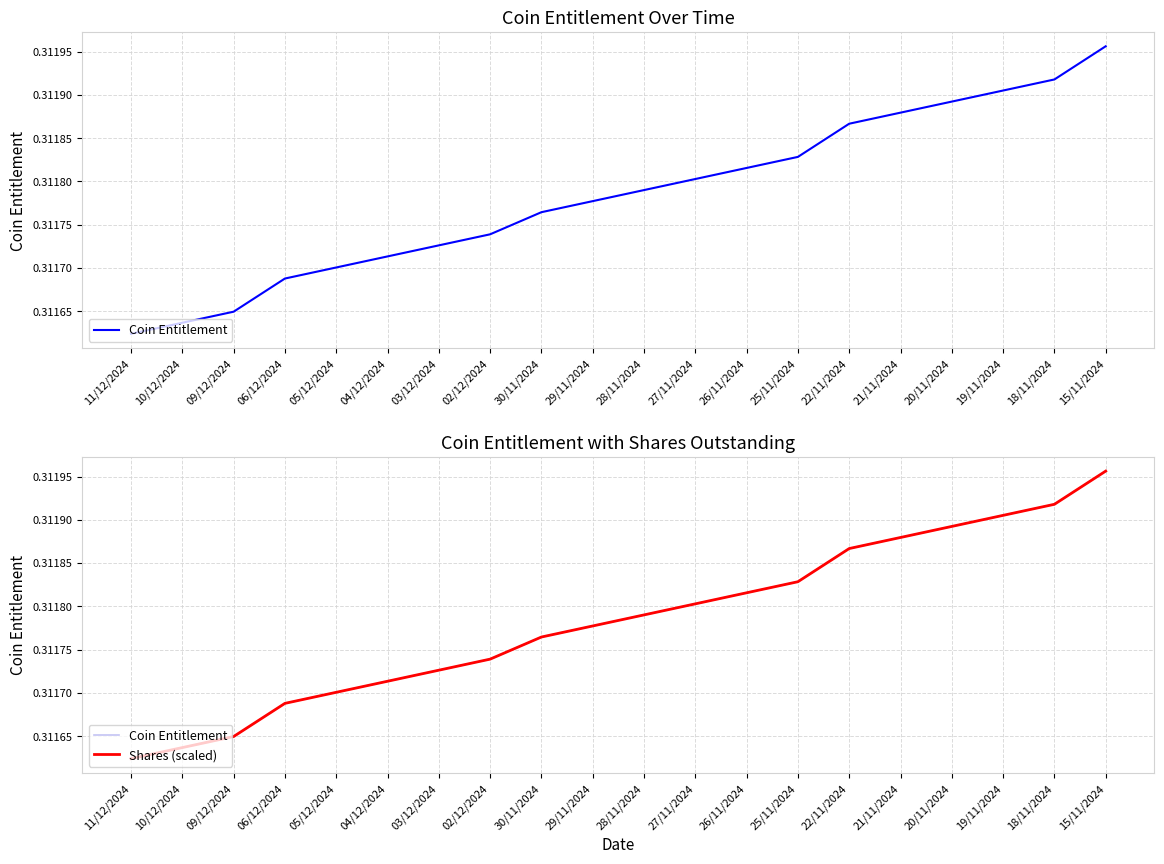

Count the Coin Entitlement values in the range 0 to 1.

20